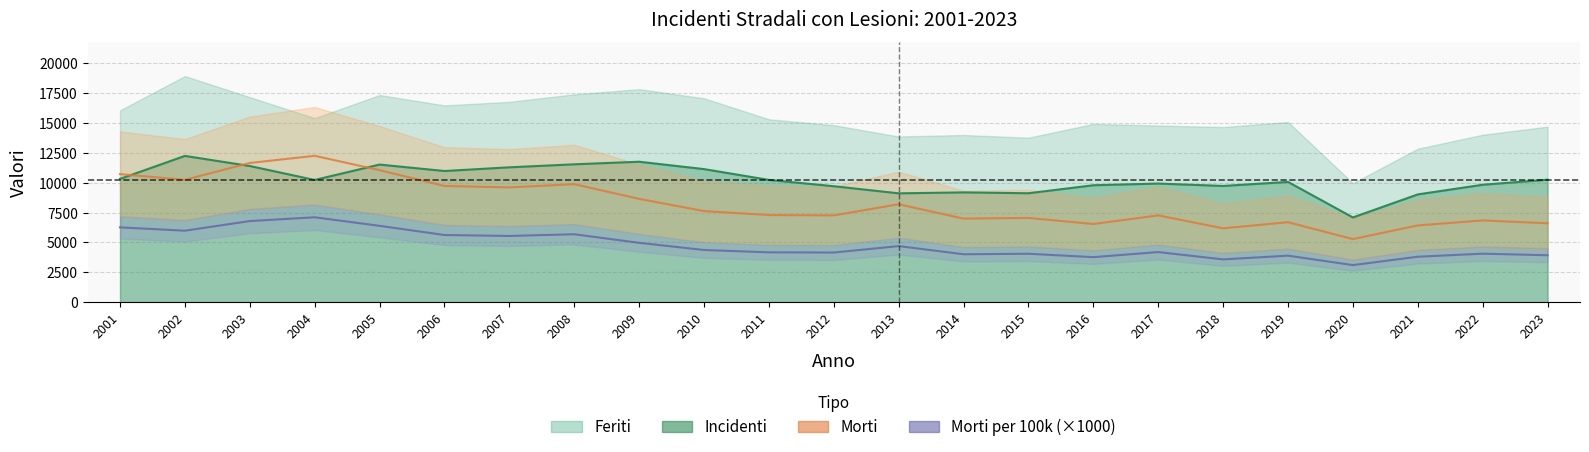

True or false: Morti per 100k (×1000) has a value of 2982.6 at 2007.

False